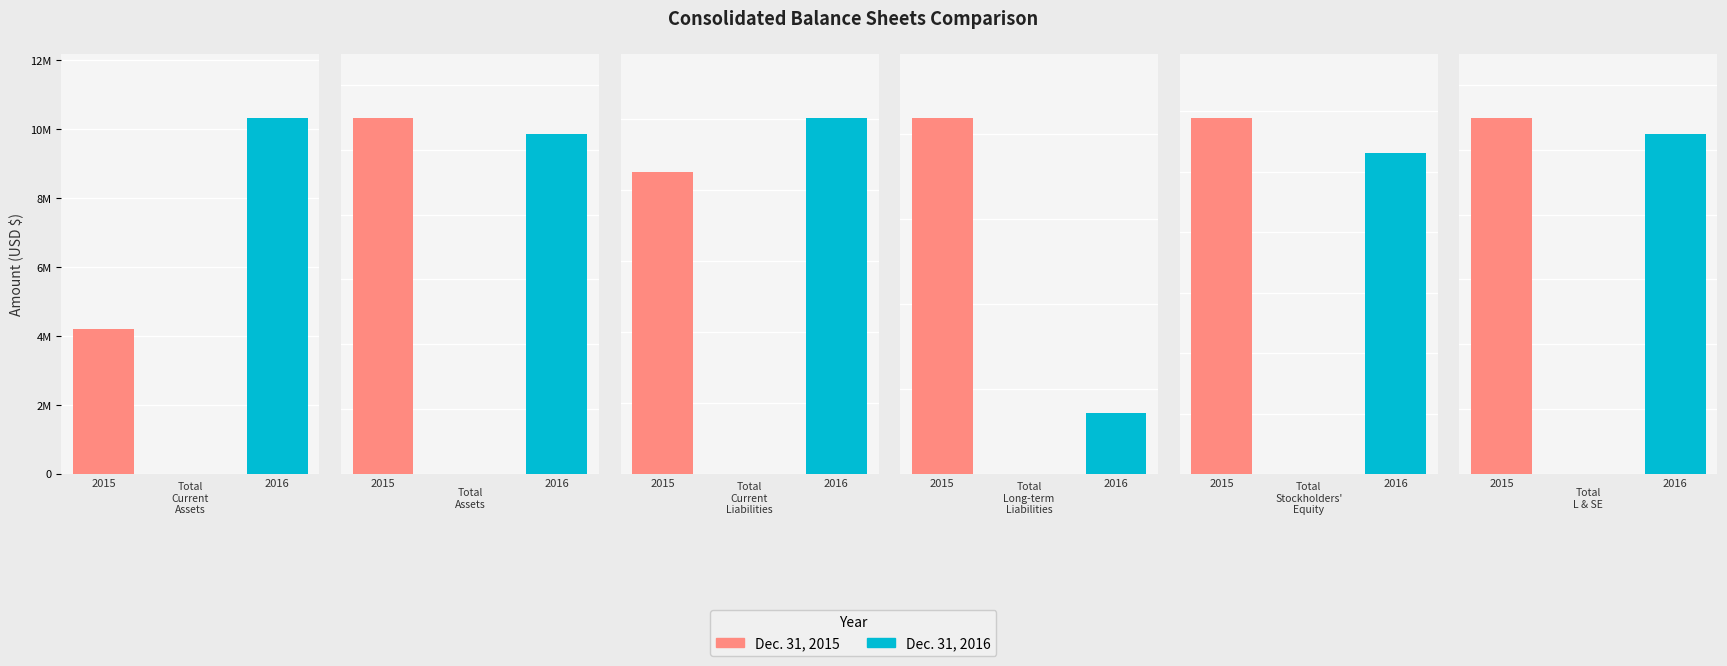

What position from the left is Total Assets?

2